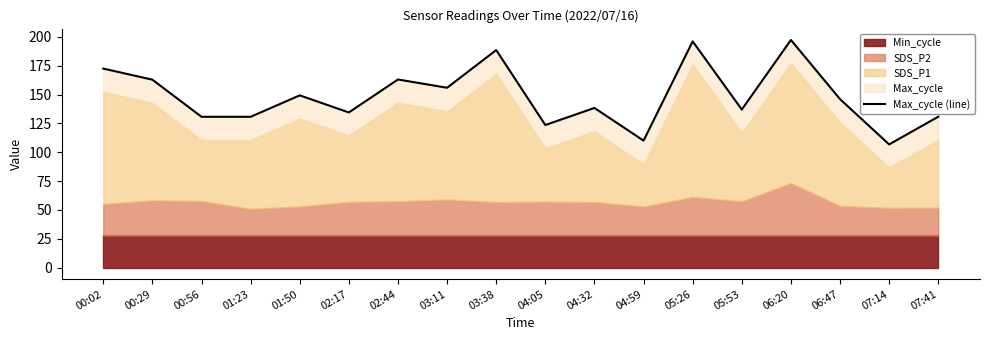

True or false: there are more than 2 points higher than both neighbors.

True